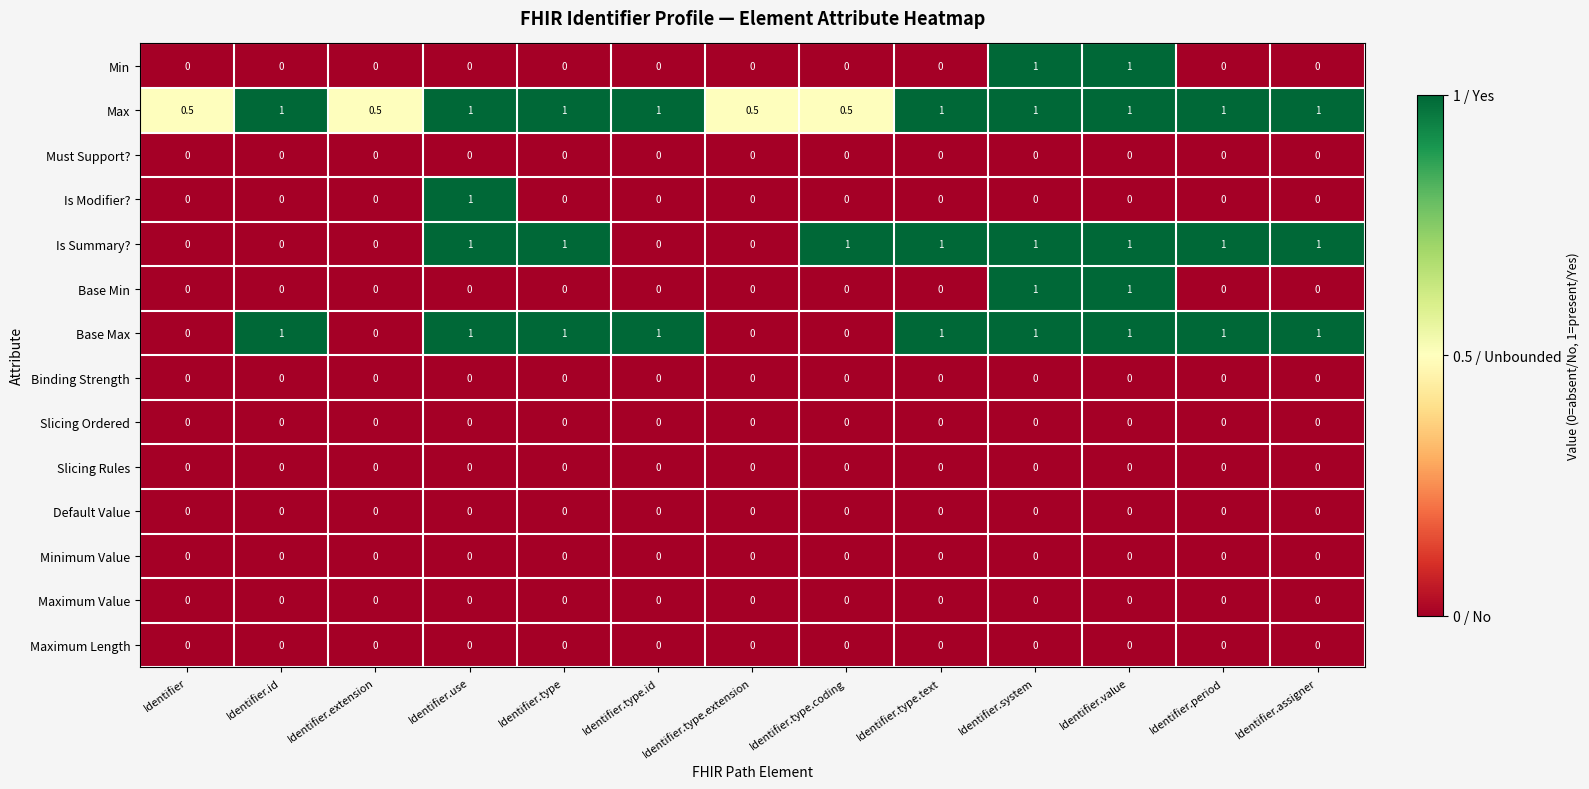

What is the total value across all series at Identifier.use?

4.0